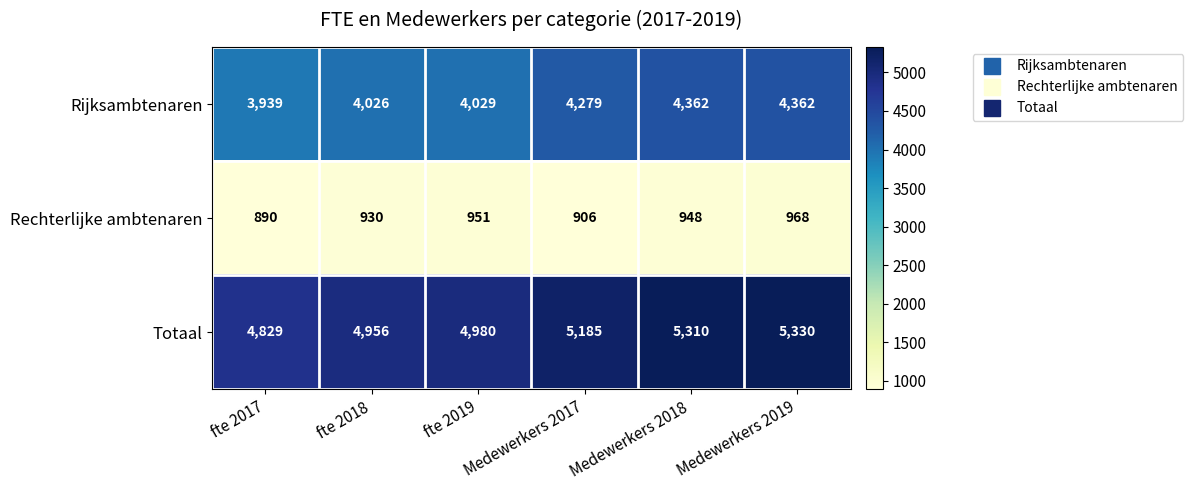

How many categories are shown in the chart?

6